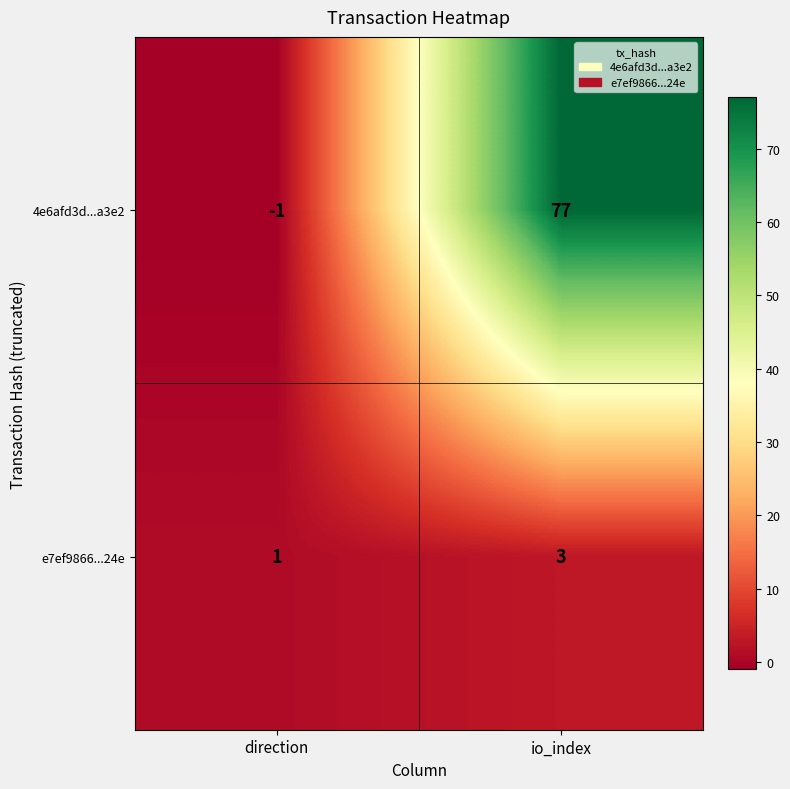

Which label corresponds to the smallest value in the chart?

direction